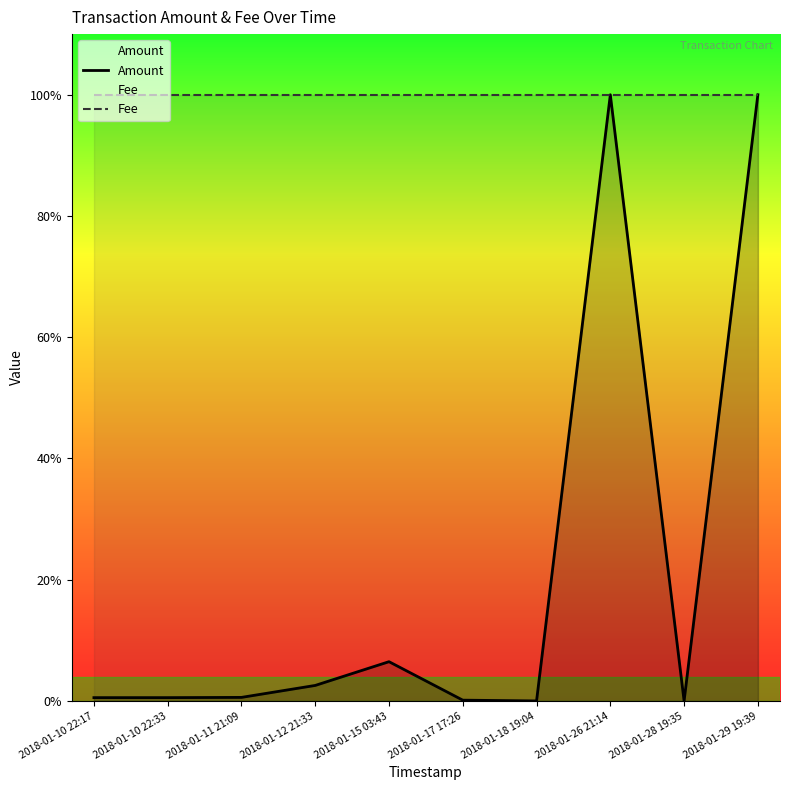

What is the maximum value shown in the chart?

1.0